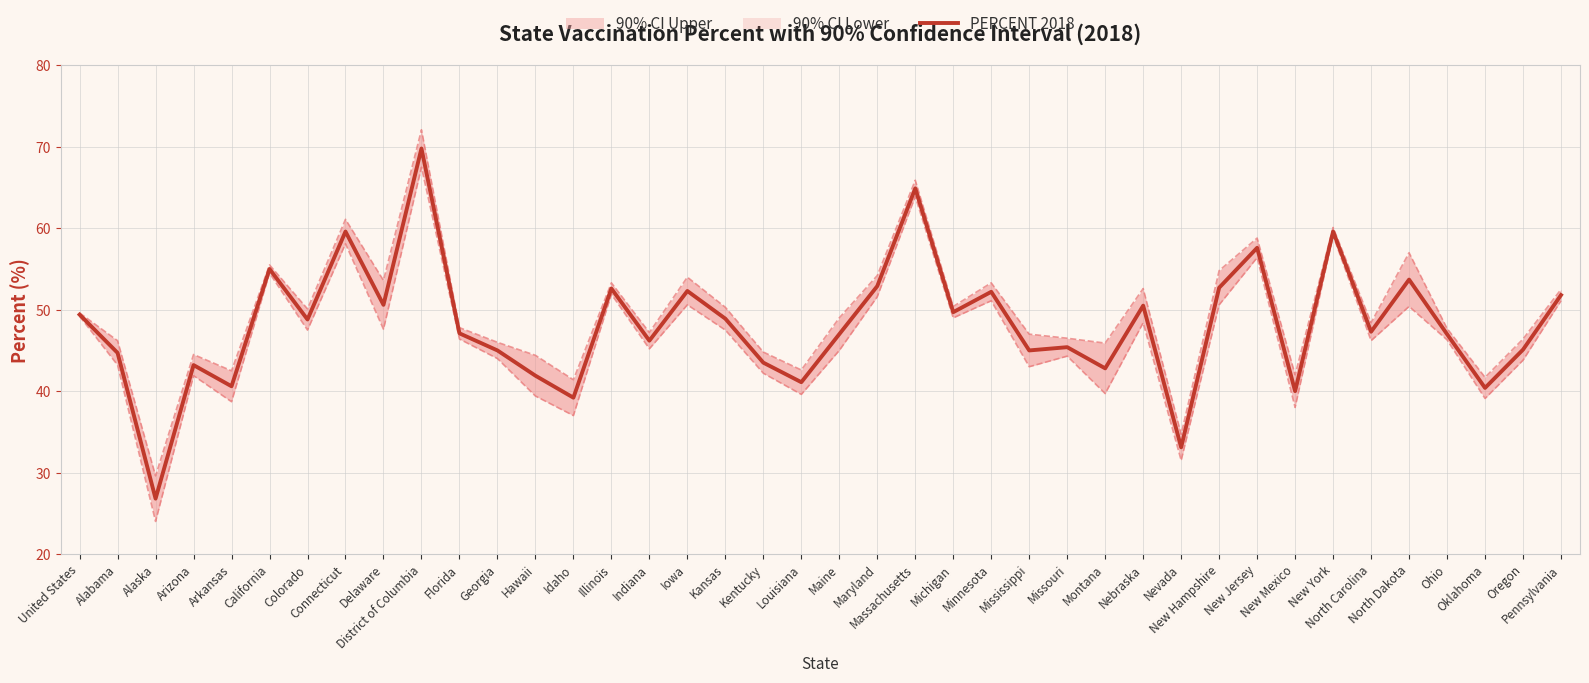

List the labels in order of value, largest first.

District of Columbia, Massachusetts, Connecticut, New York, New Jersey, California, North Dakota, Maryland, New Hampshire, Illinois, Iowa, Minnesota, Pennsylvania, Delaware, Nebraska, Michigan, United States, Kansas, Colorado, North Carolina, Florida, Maine, Ohio, Indiana, Missouri, Oregon, Georgia, Mississippi, Alabama, Kentucky, Arizona, Montana, Hawaii, Louisiana, Arkansas, Oklahoma, New Mexico, Idaho, Nevada, Alaska